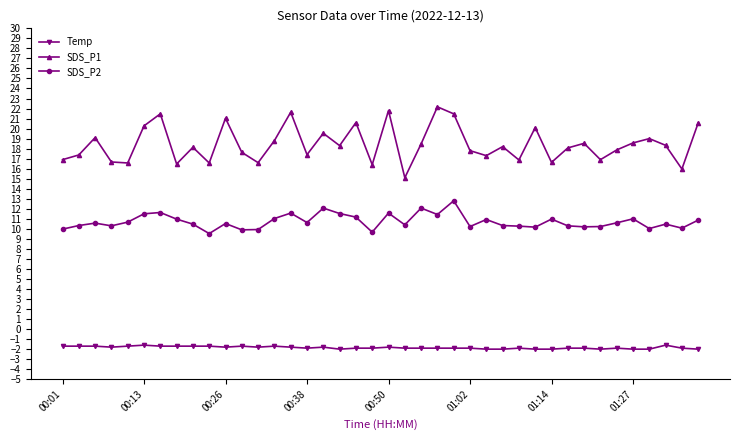

What is the smallest value displayed?

-2.0